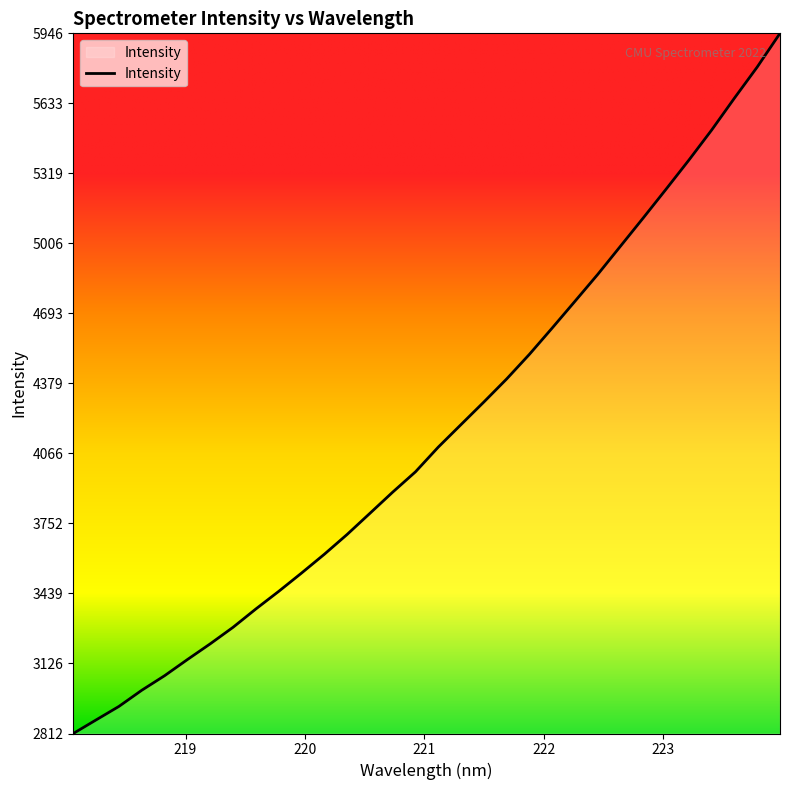

Reading right to left, what are all the values shown in this chart?

5946.1	5795.4	5656.2	5513.4	5378.8	5248.8	5120.4	4993.9	4867.4	4747.0	4627.2	4509.4	4399.0	4295.8	4195.0	4094.0	3983.4	3892.4	3797.4	3702.9	3614.1	3529.9	3448.1	3369.4	3287.4	3213.4	3143.0	3070.7	3005.6	2933.3	2872.9	2812.1